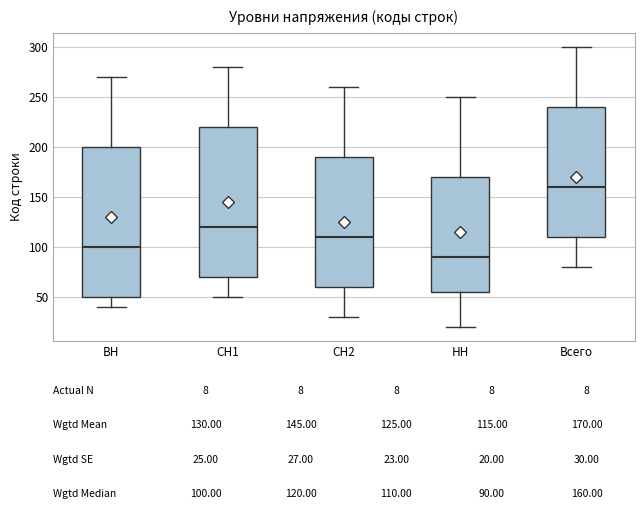

Which box's median line is the lowest?

НН